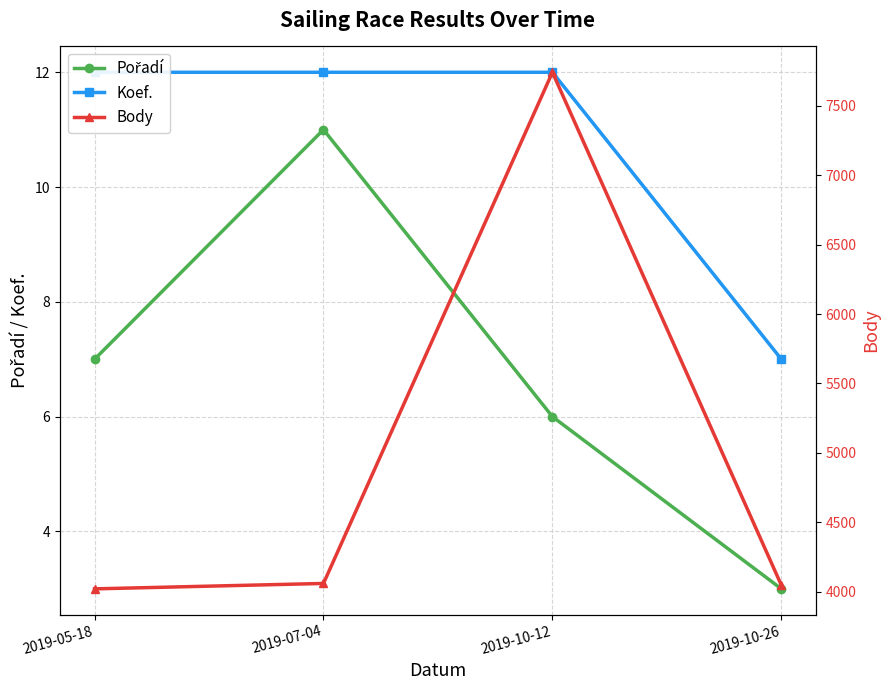

Which series has the largest range (max minus min)?

Body